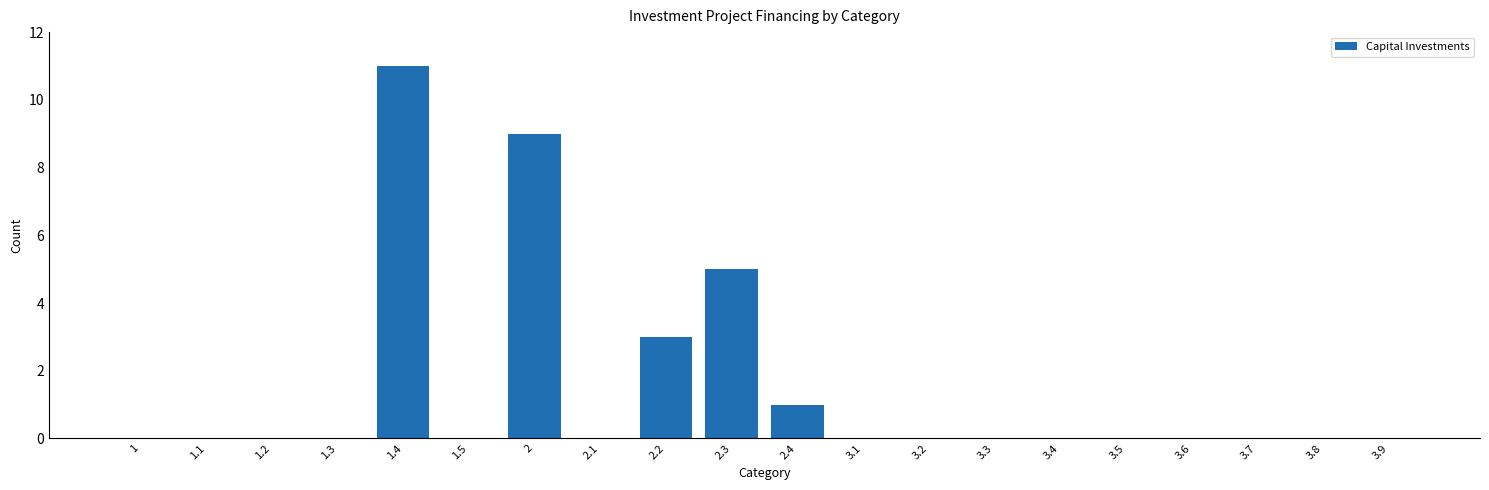

Reading left to right, transcribe all the data shown in this chart.

1=0	1.1=0	1.2=0	1.3=0	1.4=11	1.5=0	2=9	2.1=0	2.2=3	2.3=5	2.4=1	3.1=0	3.2=0	3.3=0	3.4=0	3.5=0	3.6=0	3.7=0	3.8=0	3.9=0